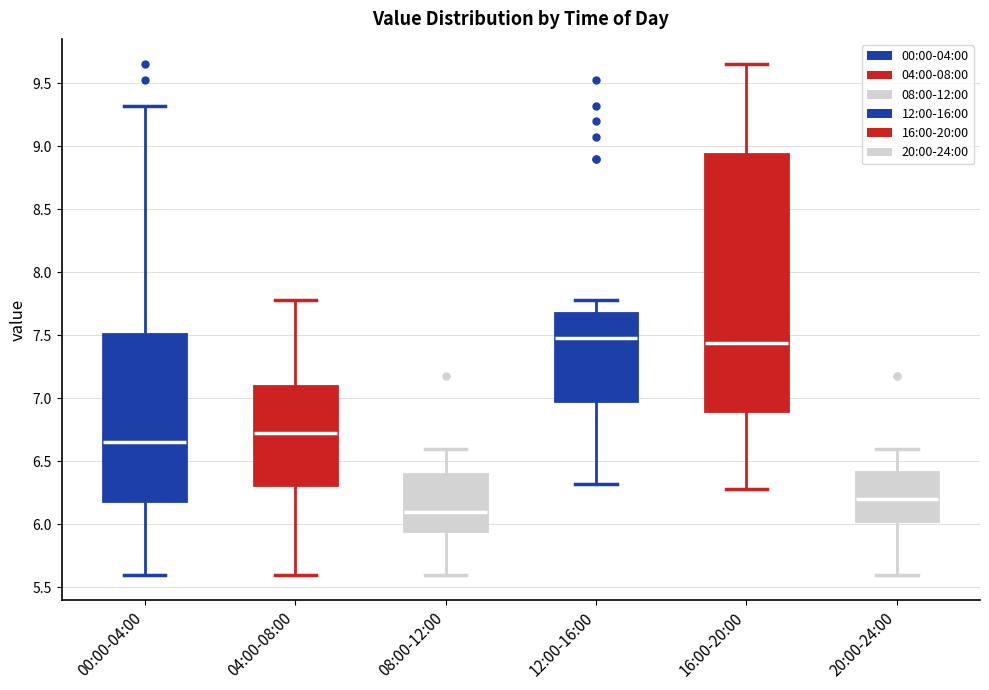

Which box is the tallest, from its lower edge to its upper edge?

16:00-20:00